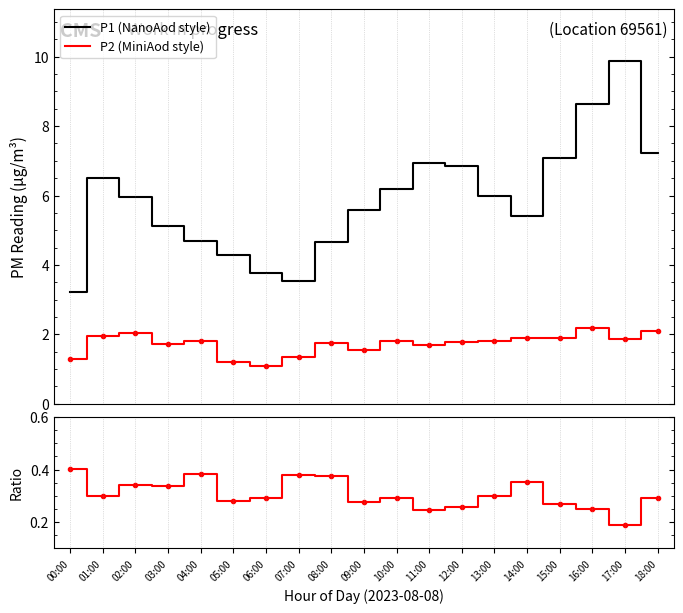

List the labels in order of P2/P1 ratio value, smallest first.

17:00, 11:00, 16:00, 12:00, 15:00, 09:00, 05:00, 18:00, 06:00, 10:00, 01:00, 13:00, 03:00, 02:00, 14:00, 08:00, 07:00, 04:00, 00:00